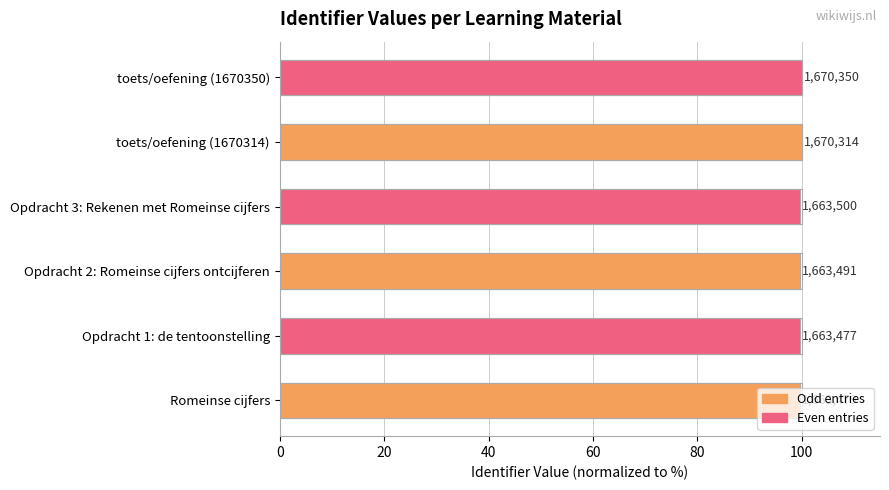

What is the difference between the maximum and second lowest values?

0.4